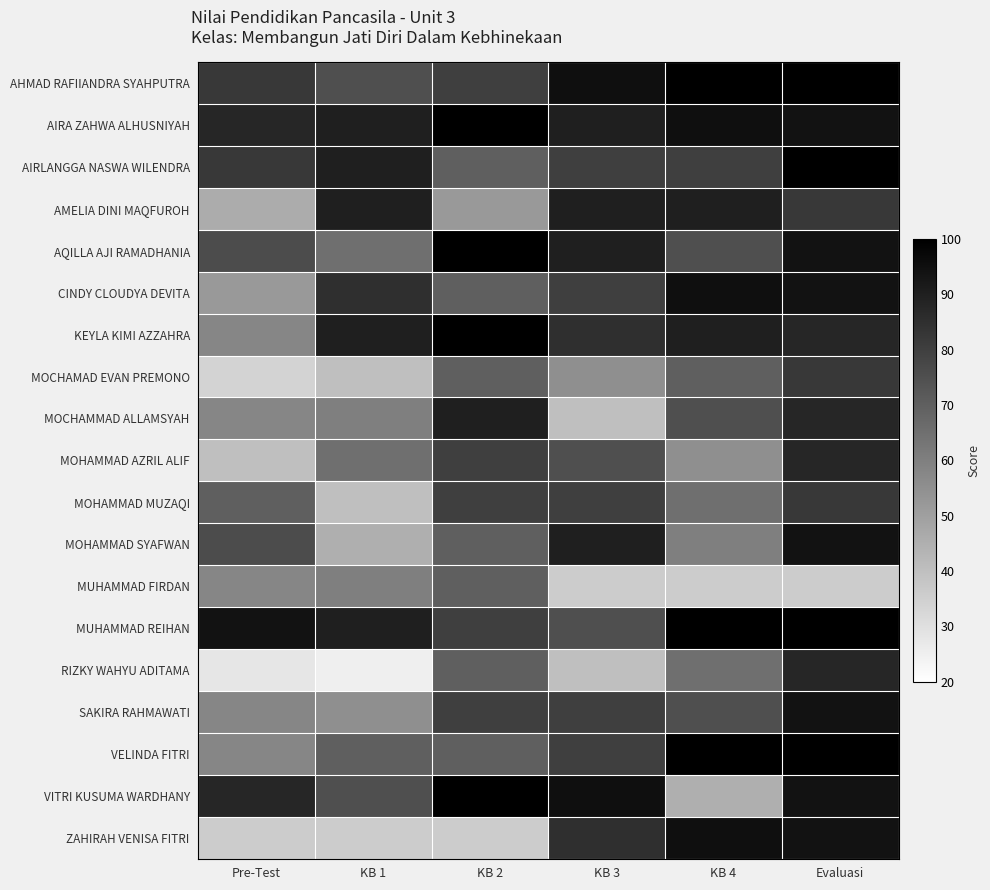

How many distinct data groups are displayed?

19